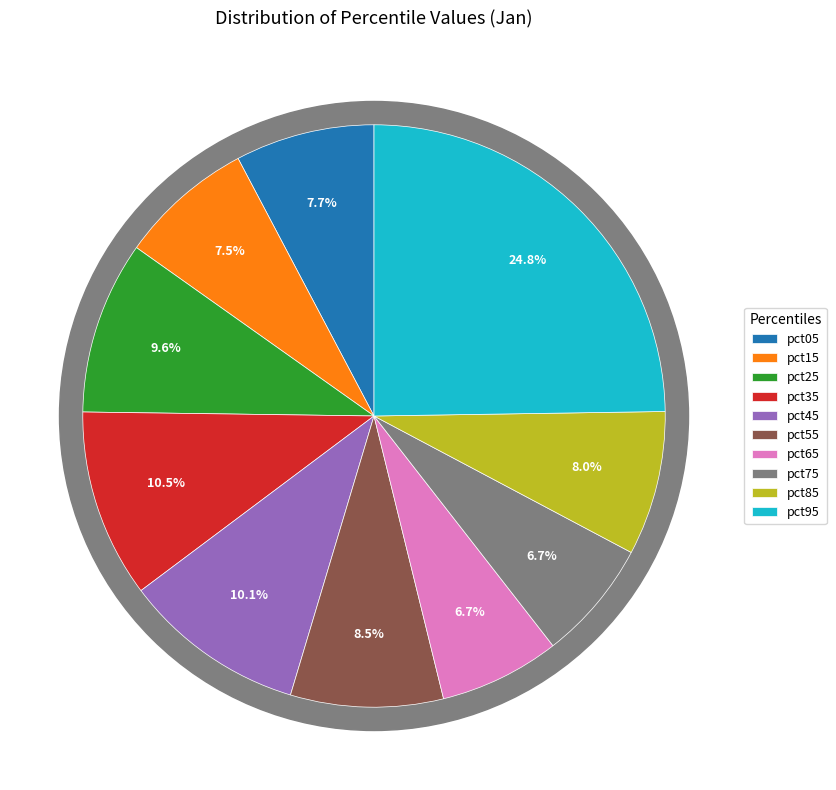

What is the change in value from pct35 to pct65?

-0.6